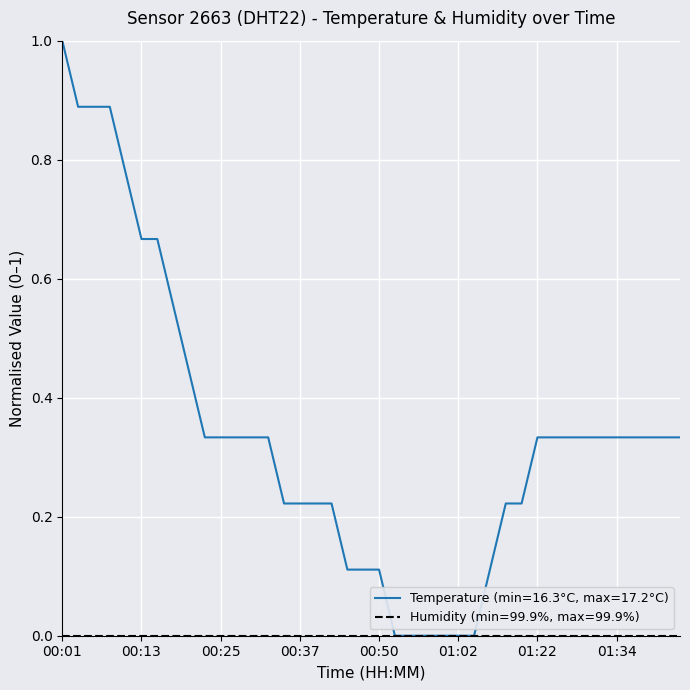

What is the highest value of the Temperature (min=16.3°C, max=17.2°C) series?

1.0